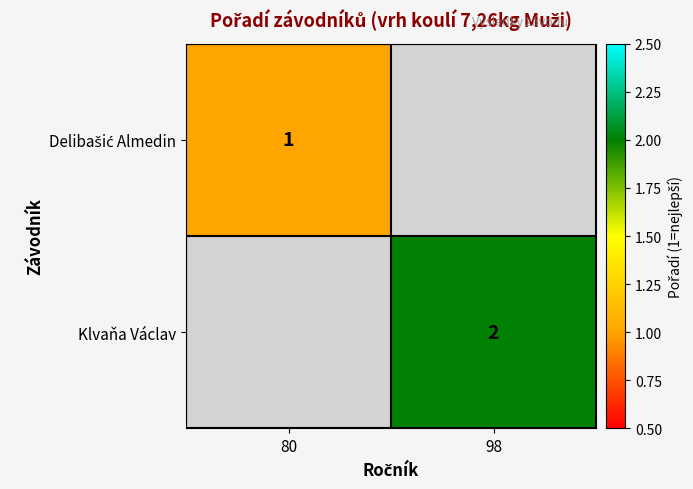

What is the difference between the Klvaňa Václav values at 80 and 98?

2